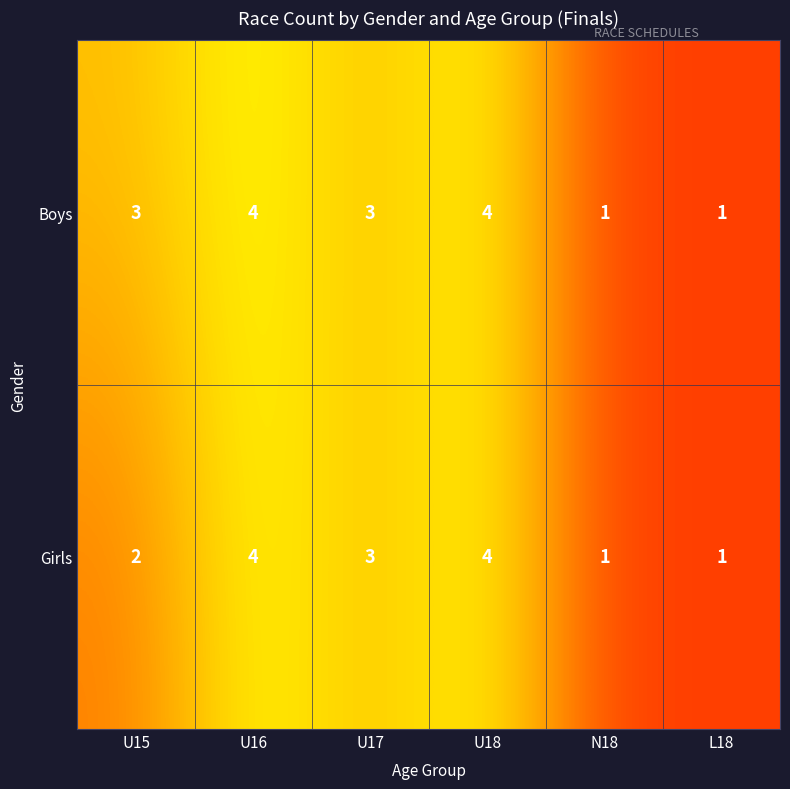

What is the sum of all Girls values?

15